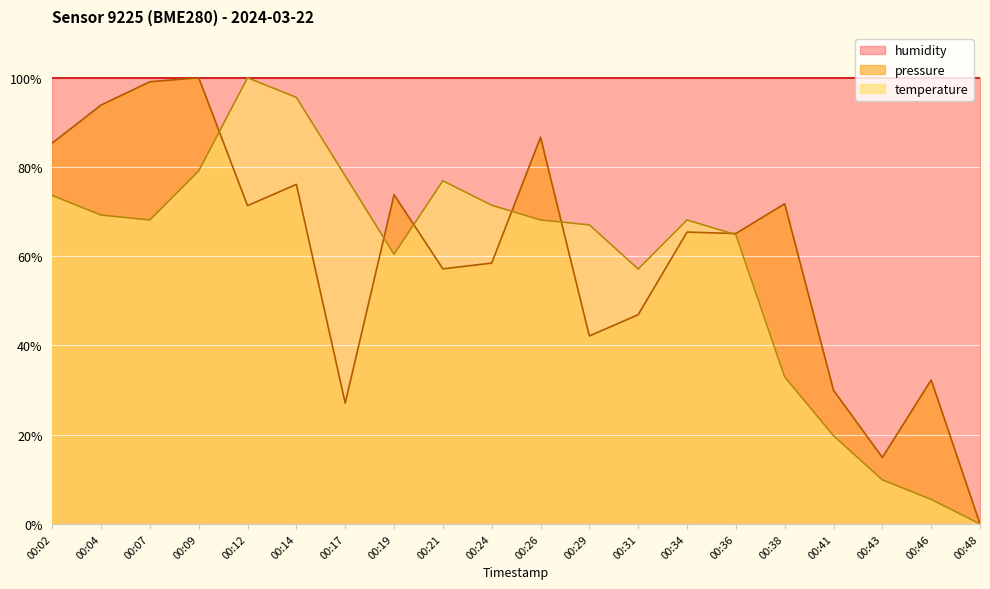

At which category is the sum across all series the highest?

00:09